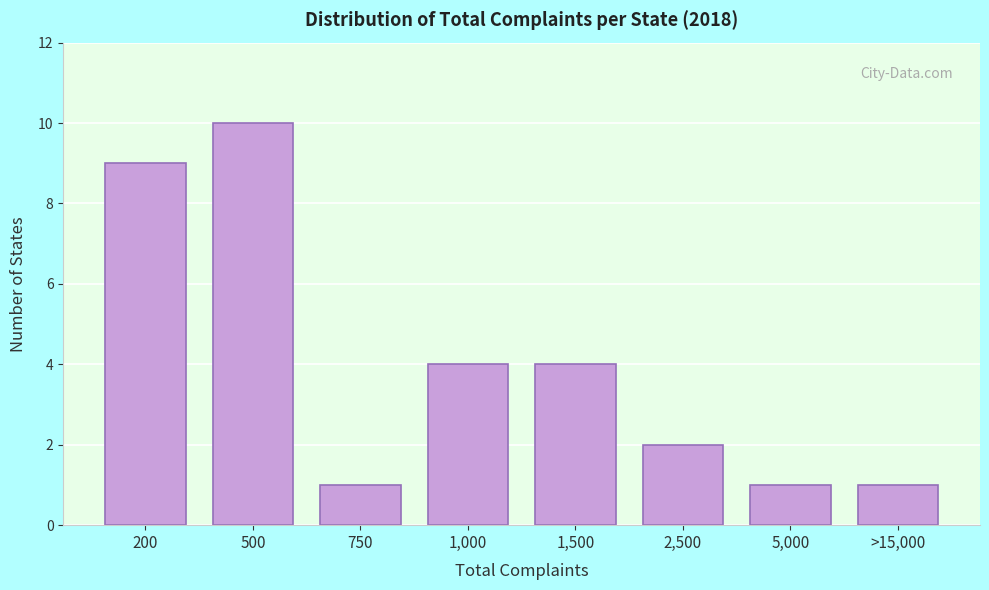

Reading right to left, list all the values displayed in this chart.

>15,000=1	5,000=1	2,500=2	1,500=4	1,000=4	750=1	500=10	200=9